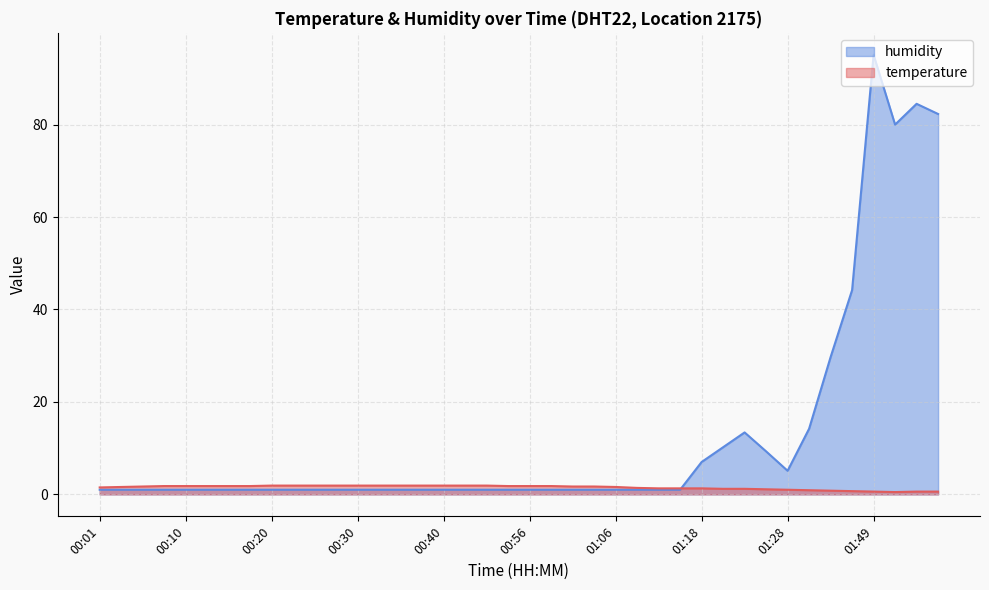

What is the label of the 34th point from the right?

00:15